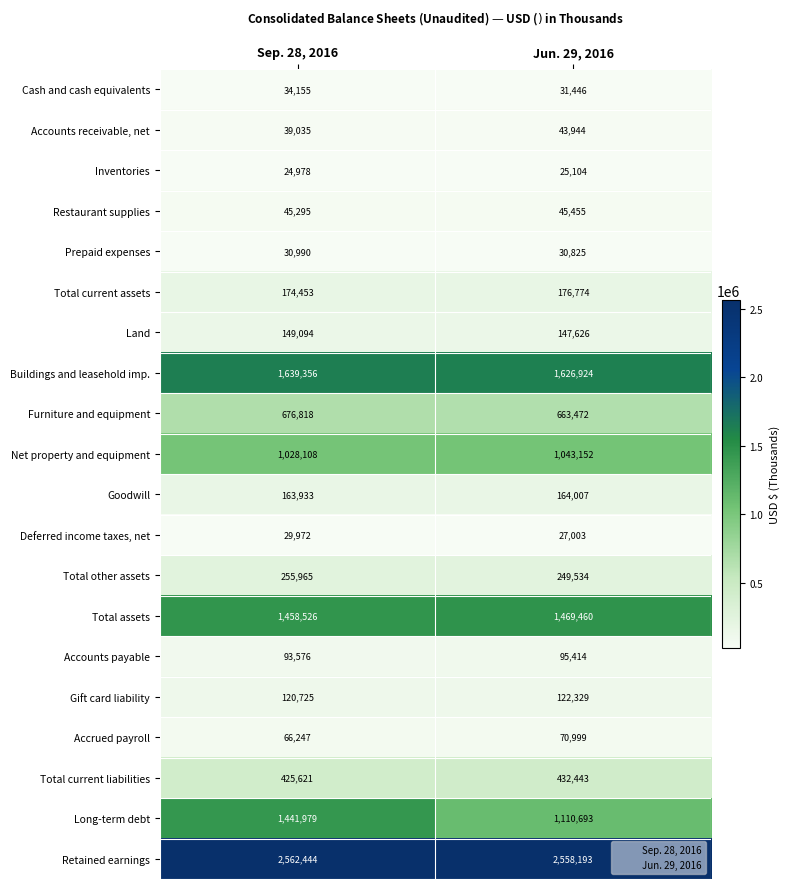

What is the difference between the maximum and minimum values in the Goodwill series?

74